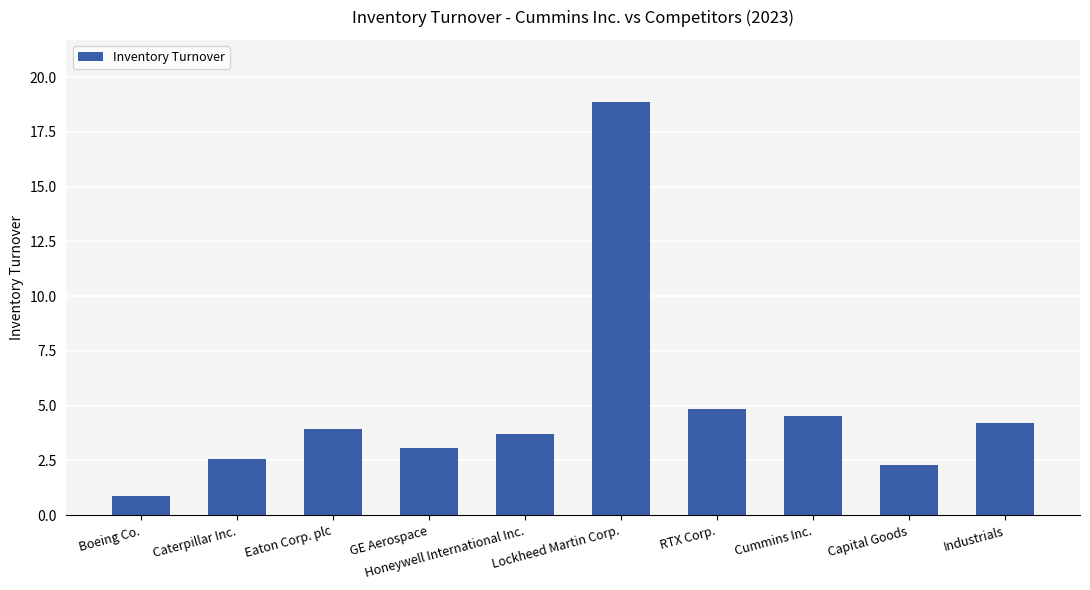

List the labels in order of value, largest first.

Lockheed Martin Corp., RTX Corp., Cummins Inc., Industrials, Eaton Corp. plc, Honeywell International Inc., GE Aerospace, Caterpillar Inc., Capital Goods, Boeing Co.